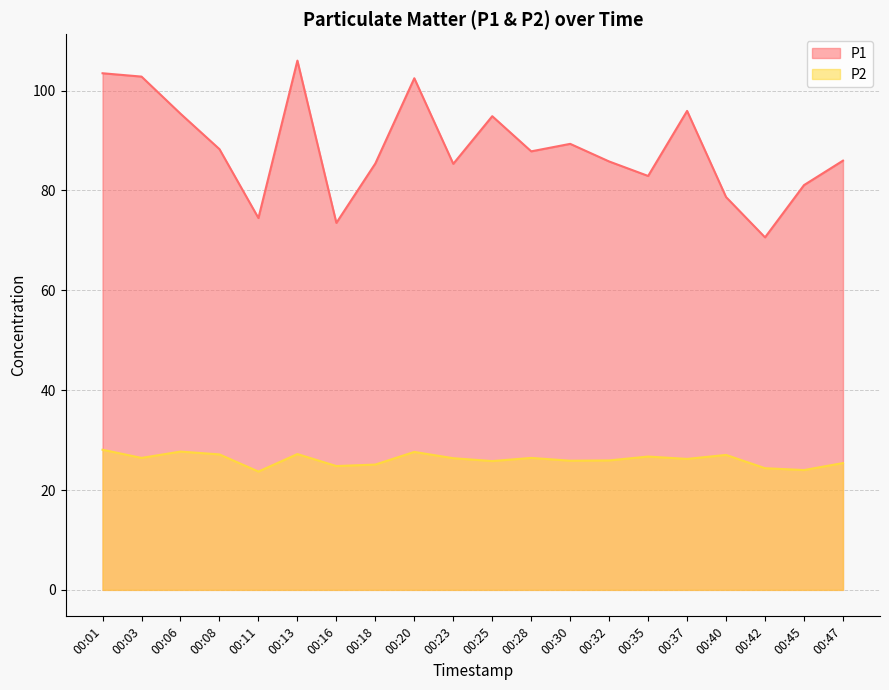

What is the minimum value shown in the chart?

23.7